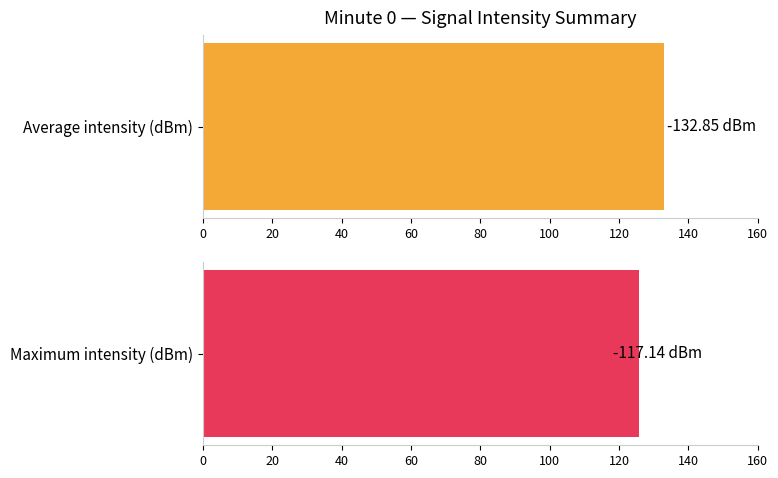

Are the bars grouped side by side (vs. stacked)?

Yes